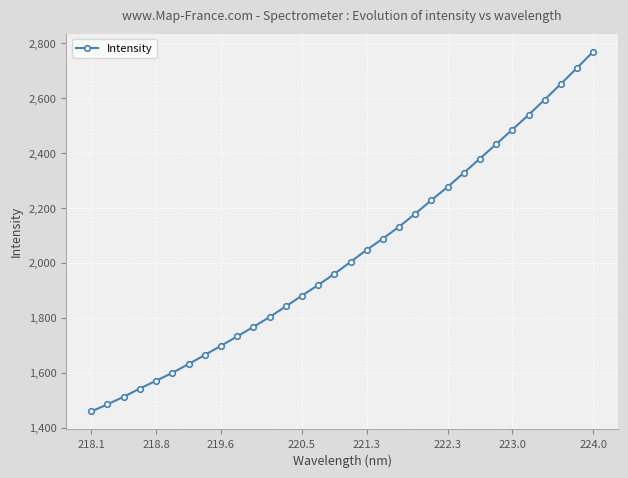

What is the difference between the maximum and minimum values?

1309.8